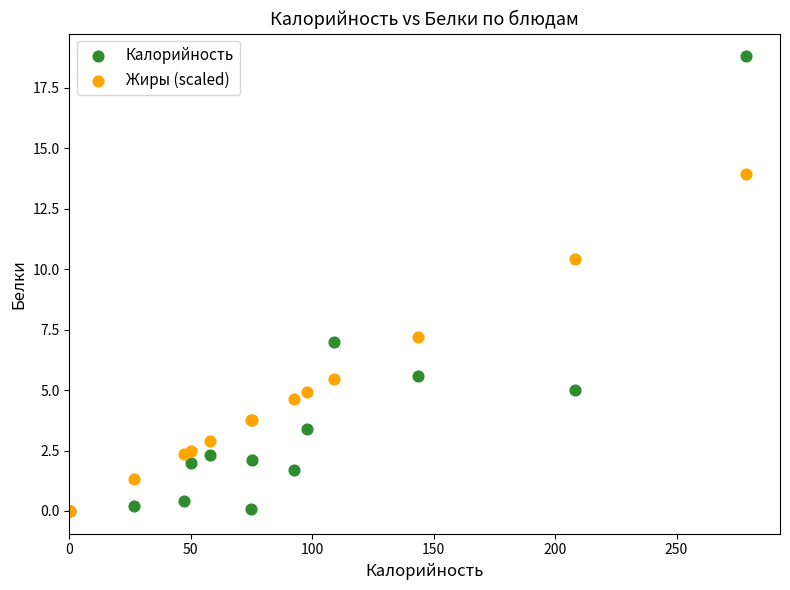

Across all series, what Y value is closest to 9?

10.4